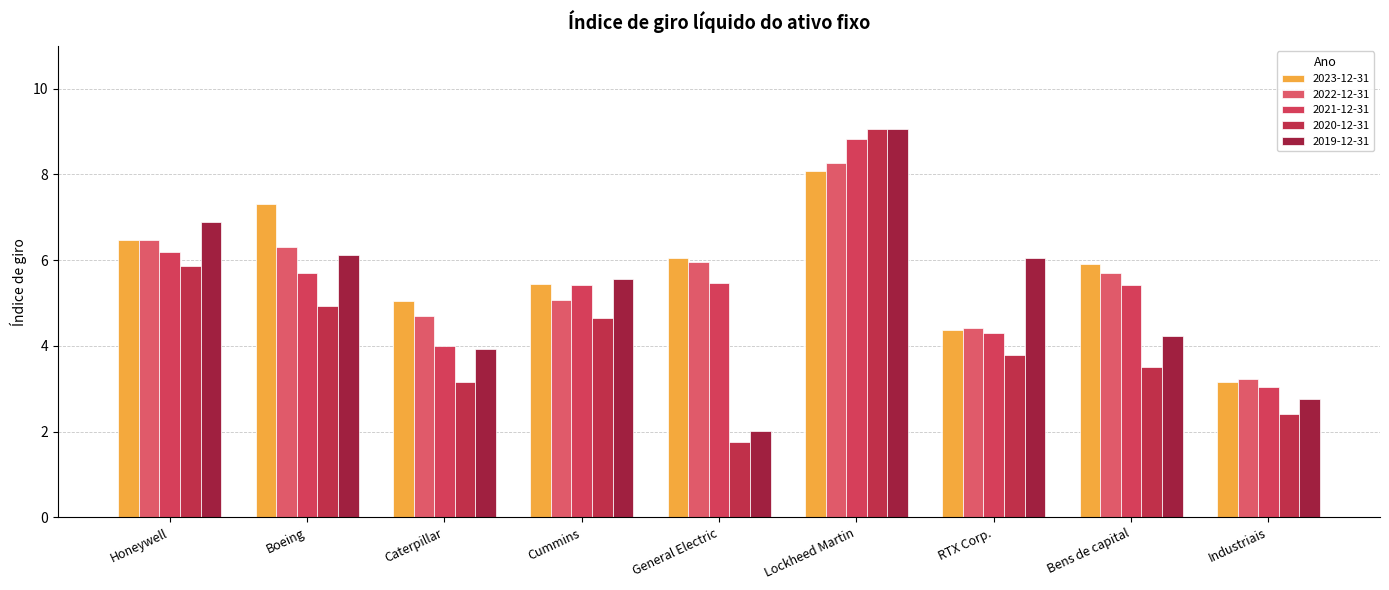

Reading left to right, extract all data points from this chart.

2023-12-31: 6.5	7.3	5.0	5.5	6.1	8.1	4.4	5.9	3.2
2022-12-31: 6.5	6.3	4.7	5.1	6.0	8.3	4.4	5.7	3.2
2021-12-31: 6.2	5.7	4.0	5.4	5.5	8.8	4.3	5.4	3.0
2020-12-31: 5.9	4.9	3.1	4.7	1.8	9.1	3.8	3.5	2.4
2019-12-31: 6.9	6.1	3.9	5.5	2.0	9.1	6.0	4.2	2.8